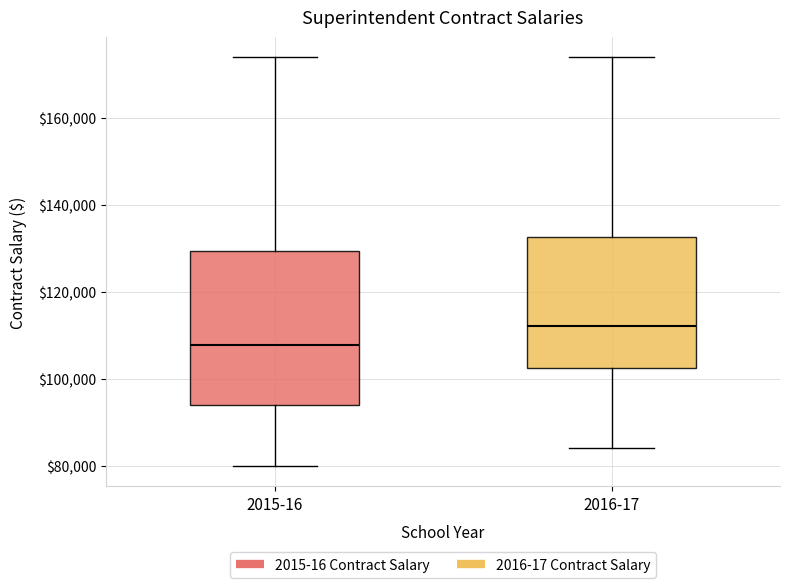

Reading left to right, read every box against the y-axis: the position of its median line, the range the box covers, and the ends of its whiskers. The values are not printed on the chart, so give them approximately, as read against the axis.

2015-16: median 108000, box 94000 to 130000, whiskers 80000 to 174000
2016-17: median 112000, box 102000 to 132000, whiskers 84000 to 174000